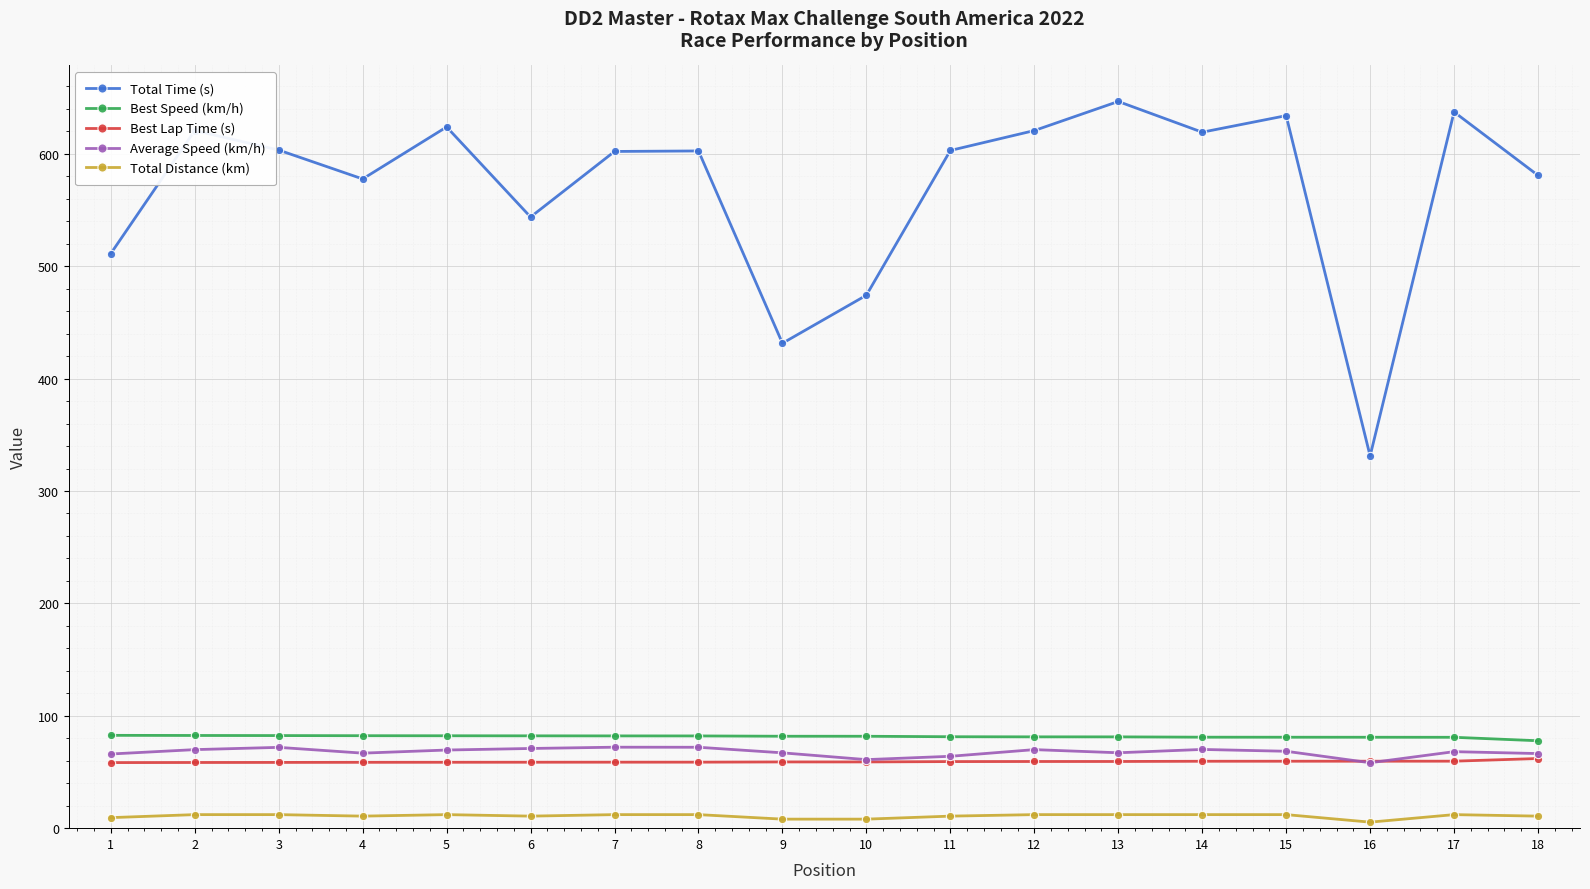

True or false: Average Speed (km/h) and Best Speed (km/h) intersect in this chart.

False